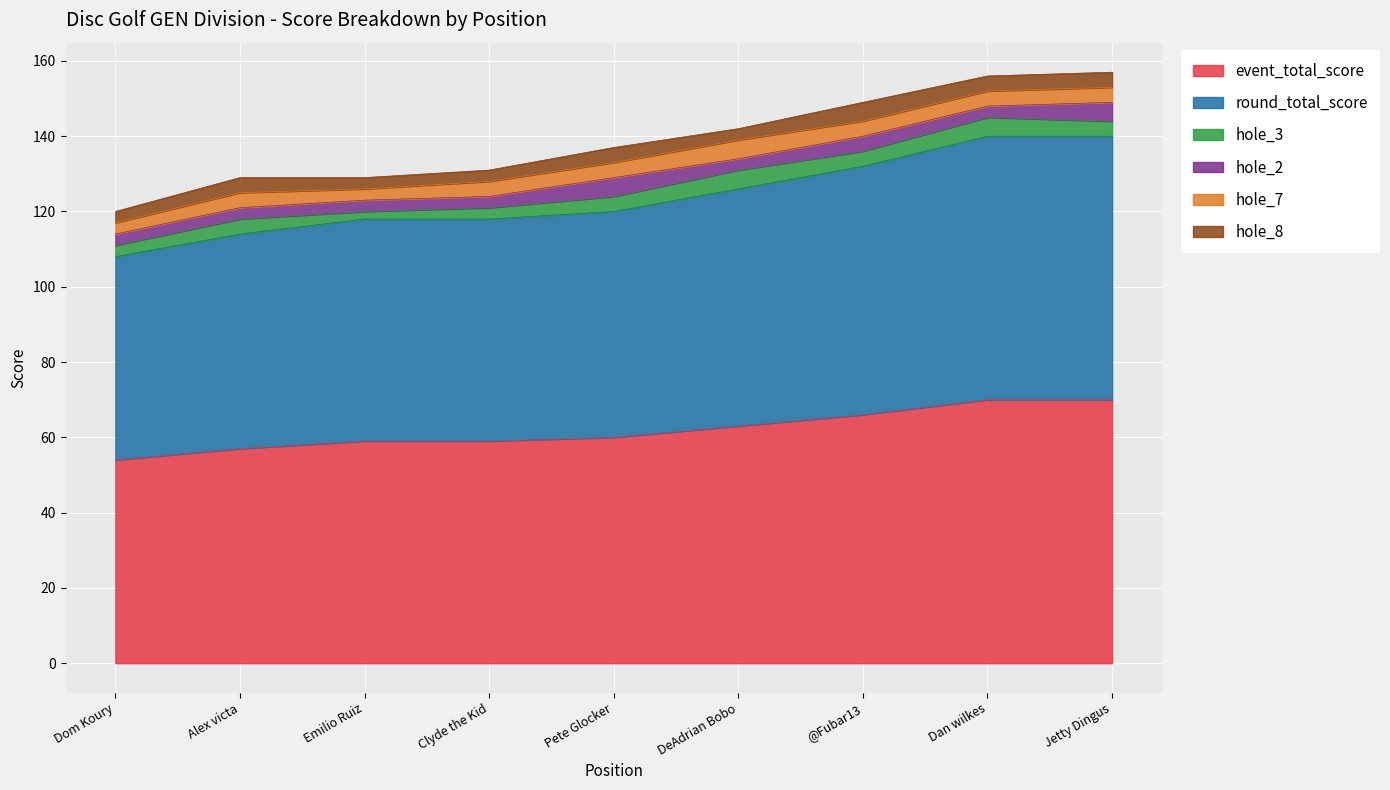

The hole_3 series shows 9 at 8. True or false?

False